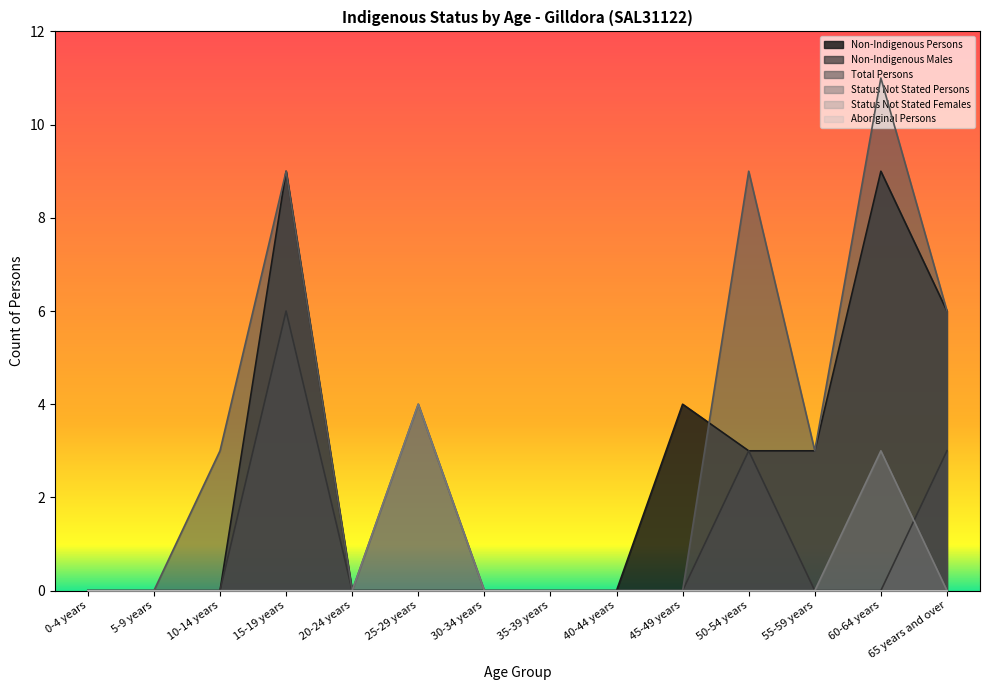

At which label does Total Persons reach its peak?

60-64 years